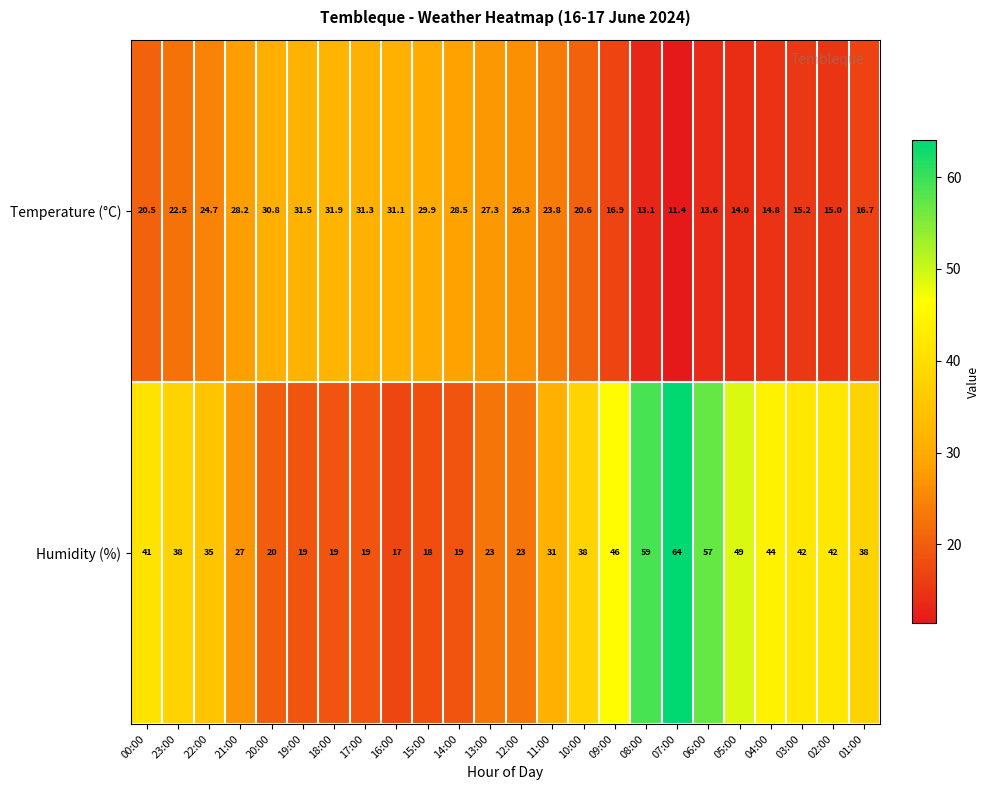

At which label is Temperature (°C) closest to 21?

10:00